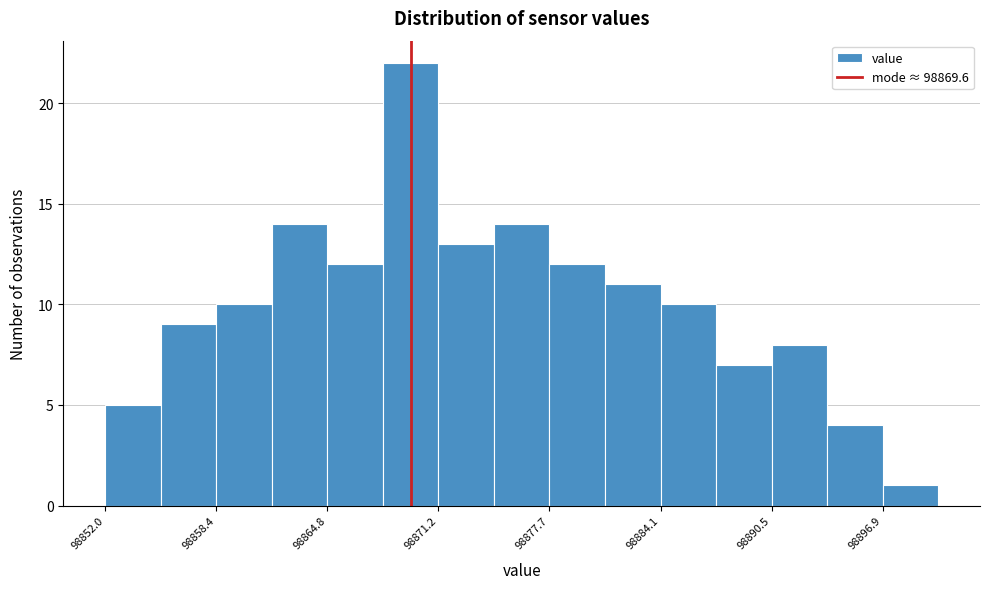

Read against the x-axis, roughly where is the centre of the tallest bar?

98870